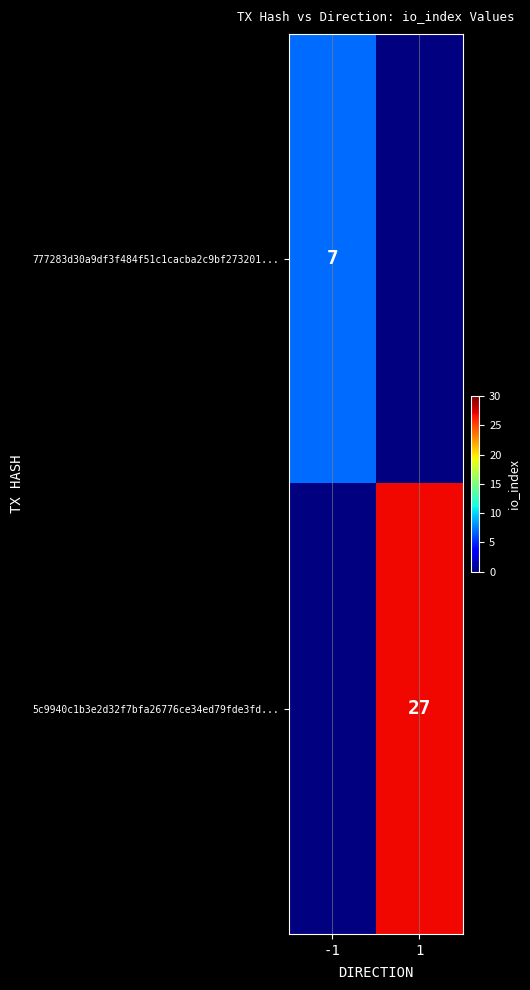

Is it true that 777283d30a9df3f484f51c1cacba2c9bf273201... equals 1 at -1?

False